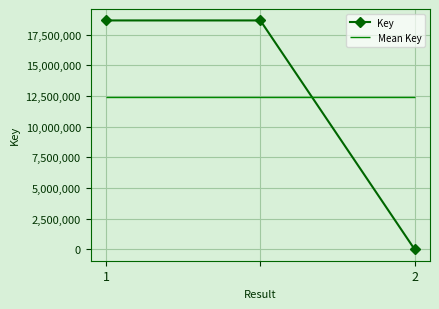

The value of Key at 1 is 29450350. True or false?

False